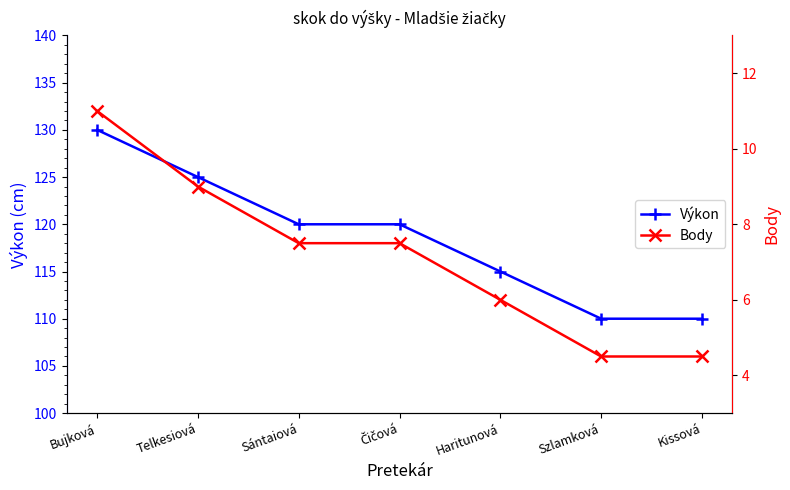

What position from the right is Bujková?

7